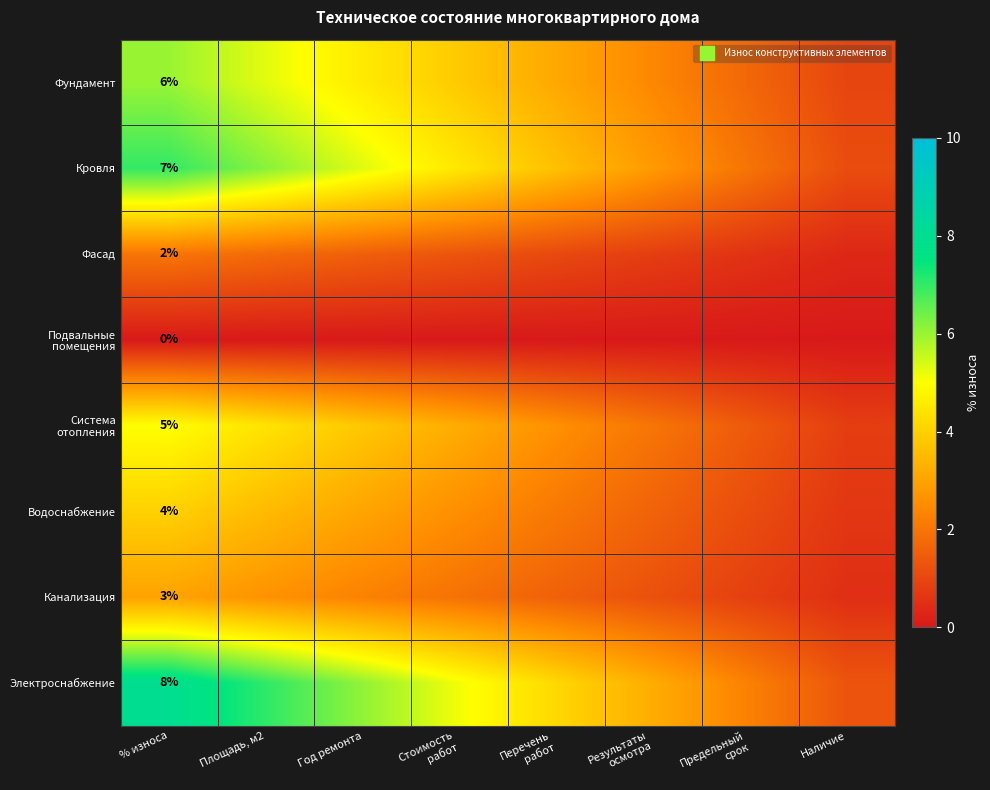

What is the maximum value for Кровля?

7.0